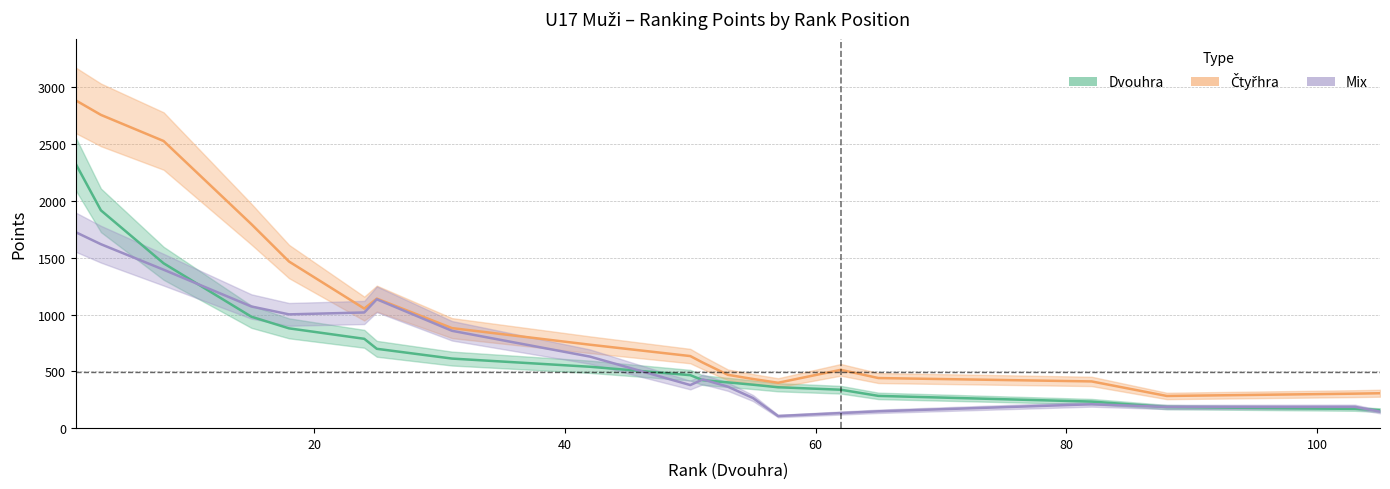

Which series has the largest total across all categories?

Ctyřhra_pts